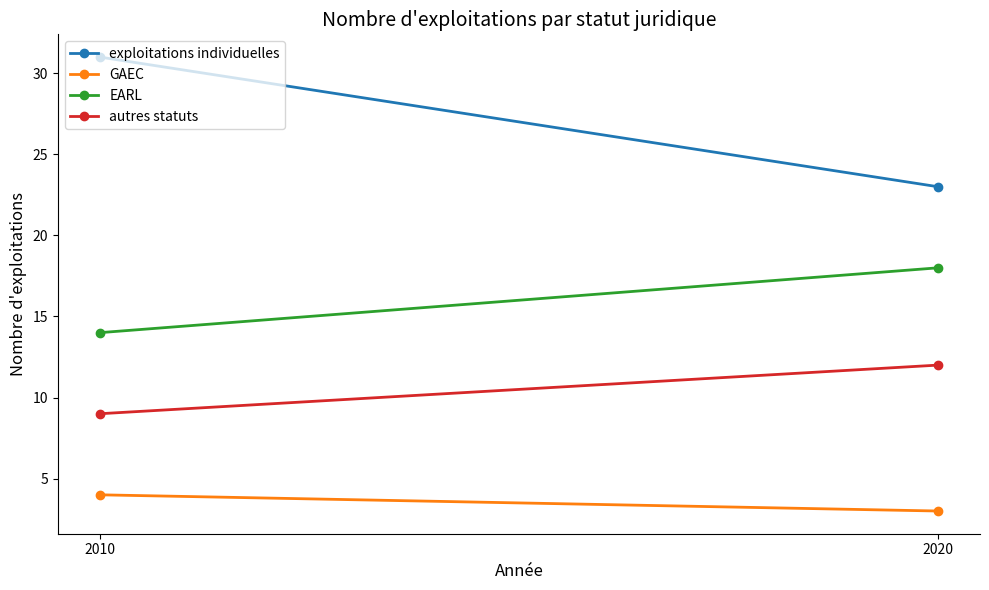

Reading left to right, list all the values displayed in this chart.

exploitations individuelles: 2010=31	2020=23
GAEC: 2010=4	2020=3
EARL: 2010=14	2020=18
autres statuts: 2010=9	2020=12